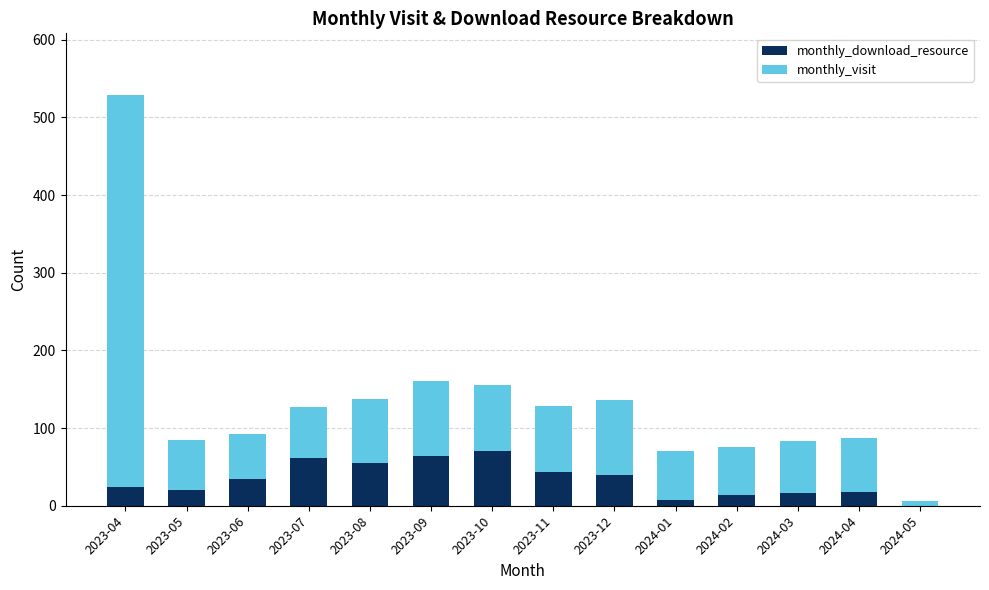

At which category is the sum across all series the highest?

2023-04